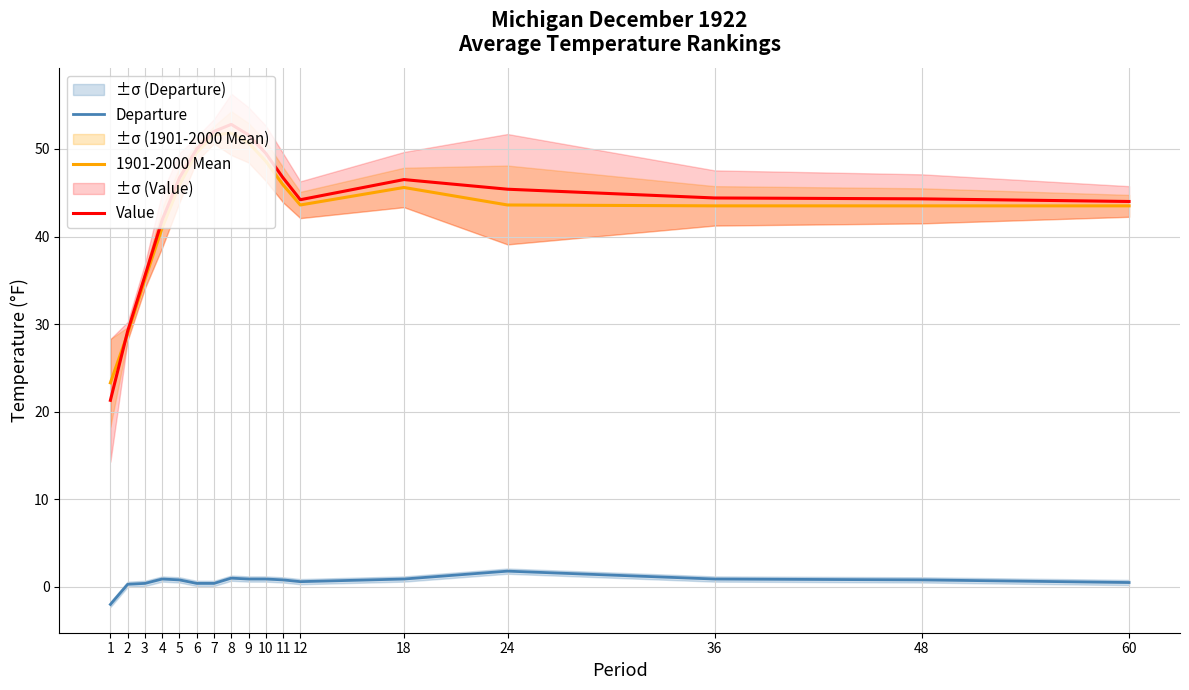

True or false: Departure and 1901-2000 Mean intersect in this chart.

False